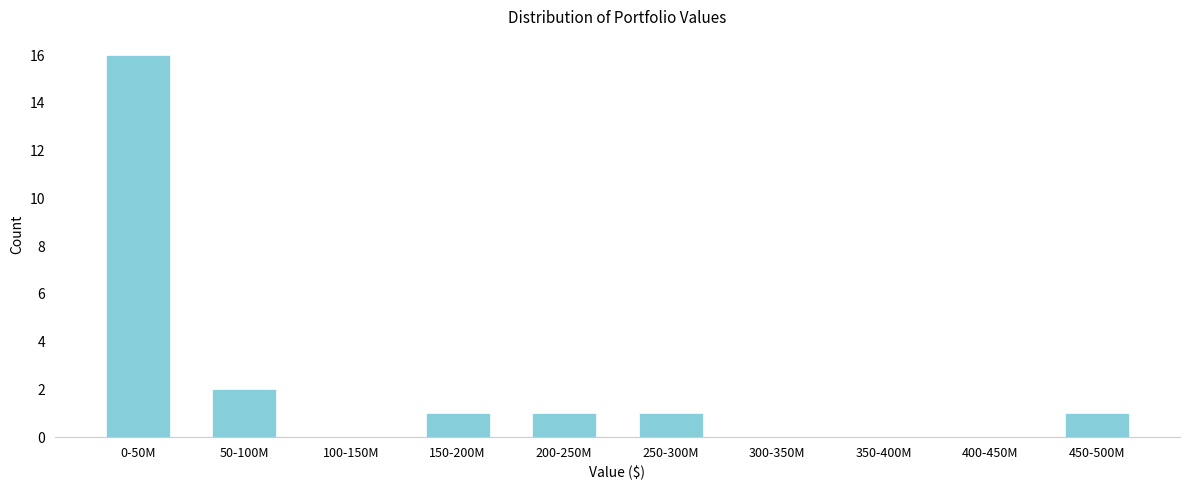

Reading right to left, what are all the values shown in this chart?

450-500M=1	400-450M=0	350-400M=0	300-350M=0	250-300M=1	200-250M=1	150-200M=1	100-150M=0	50-100M=2	0-50M=16